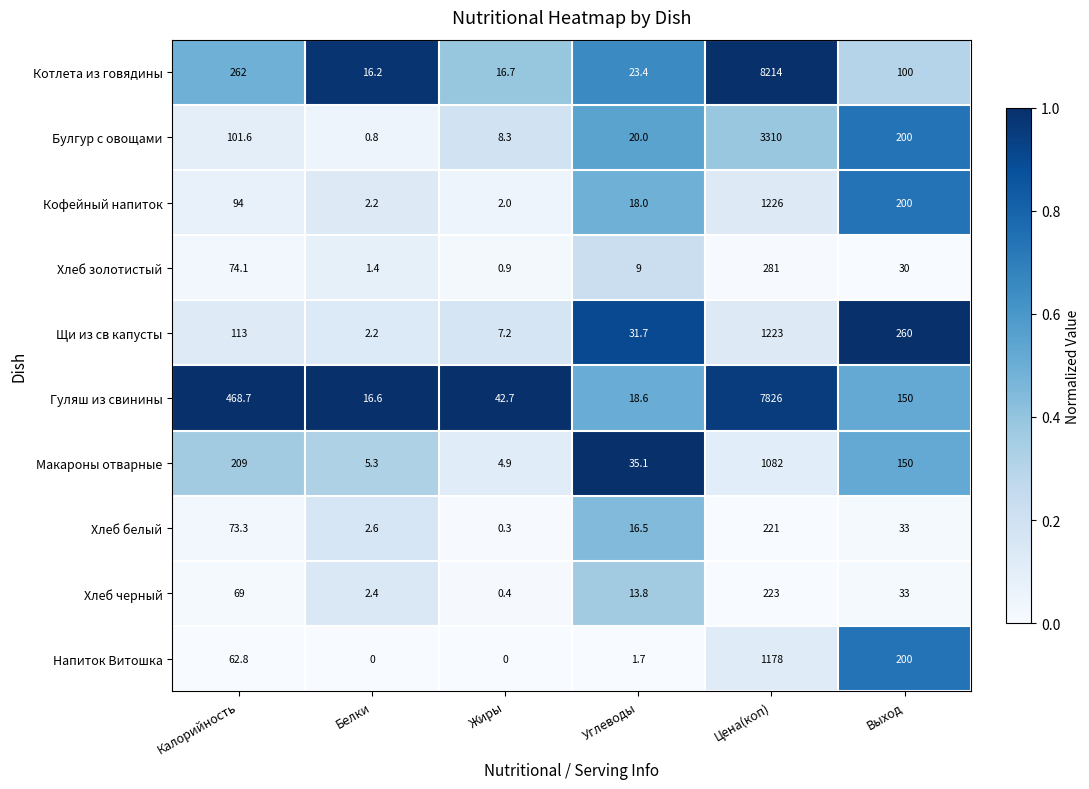

Rank the series at Цена(коп) from lowest to highest value.

Хлеб белый, Хлеб черный, Хлеб золотистый, Макароны отварные, Напиток Витошка, Щи из св капусты, Кофейный напиток, Булгур с овощами, Гуляш из свинины, Котлета из говядины